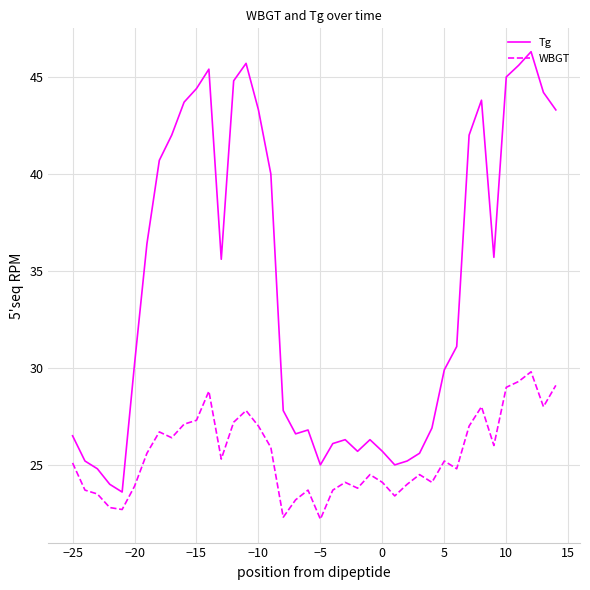

True or false: Tg and WBGT intersect in this chart.

False